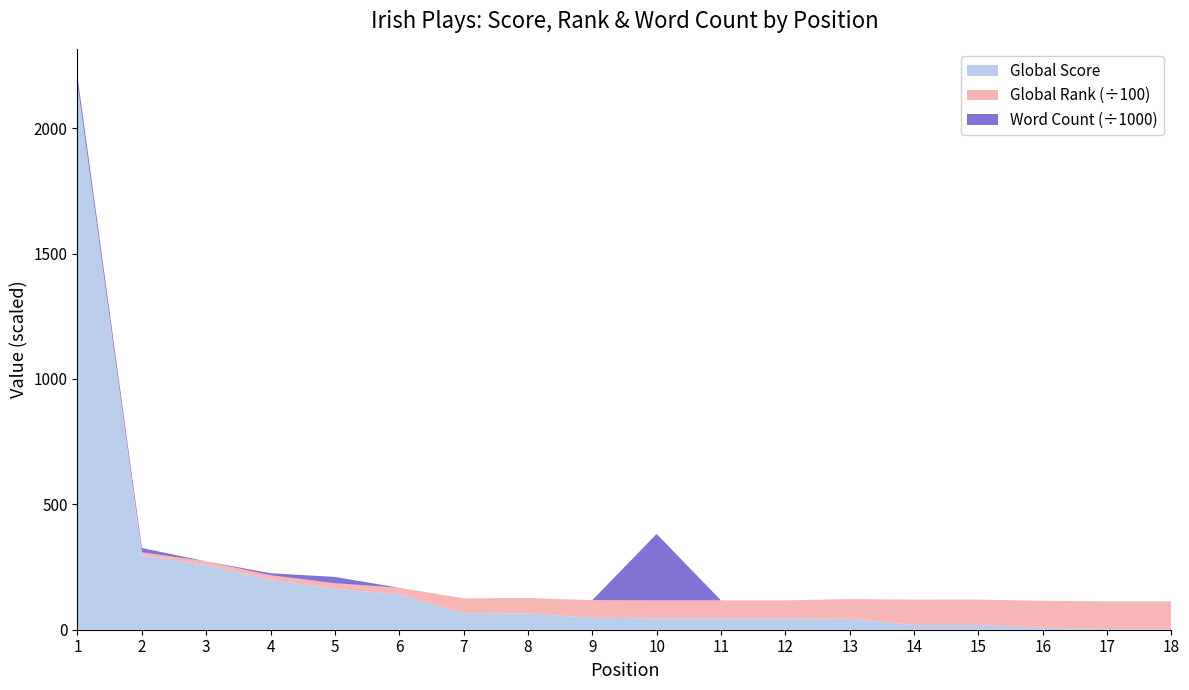

Reading right to left, transcribe all the data shown in this chart.

Global Score: 18=3	17=3	16=8	15=19	14=19	13=44	12=45	11=45	10=45	9=48	8=65	7=66	6=141	5=163	4=198	3=258	2=296	1=2175
Global Rank: 18=11026	17=11012	16=10726	15=10113	14=10099	13=7827	12=7193	11=7193	10=7193	9=6999	8=6130	7=5907	6=2649	5=2245	4=1931	3=1457	2=1281	1=96
Word Count: 18=0	17=0	16=0	15=0	14=0	13=0	12=0	11=0	10=265000	9=0	8=0	7=0	6=0	5=25000	4=8000	3=0	2=17000	1=30000